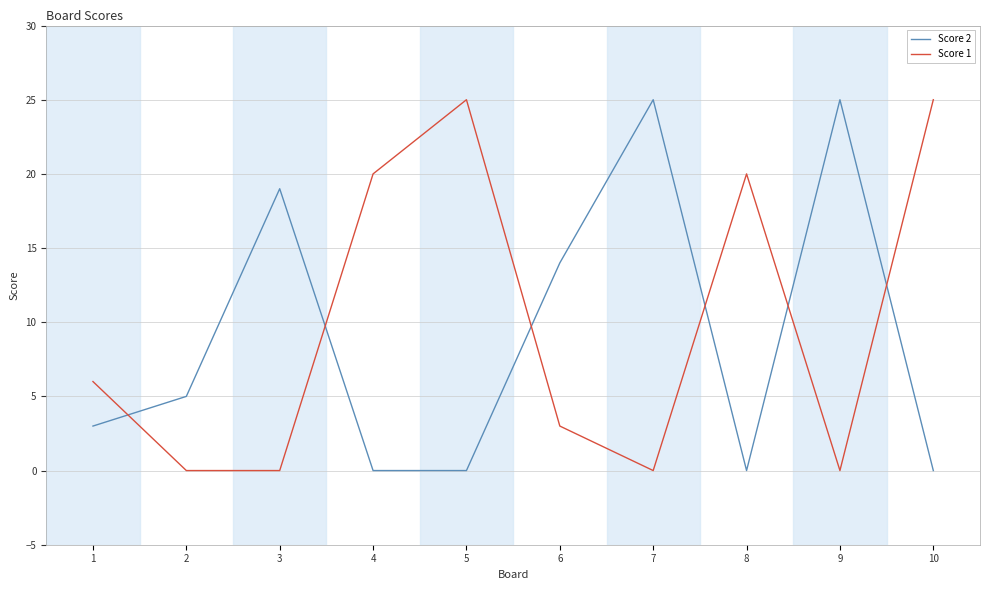

Is the value of Score 1 at 9 greater than the value of Score 2 at 7?

No